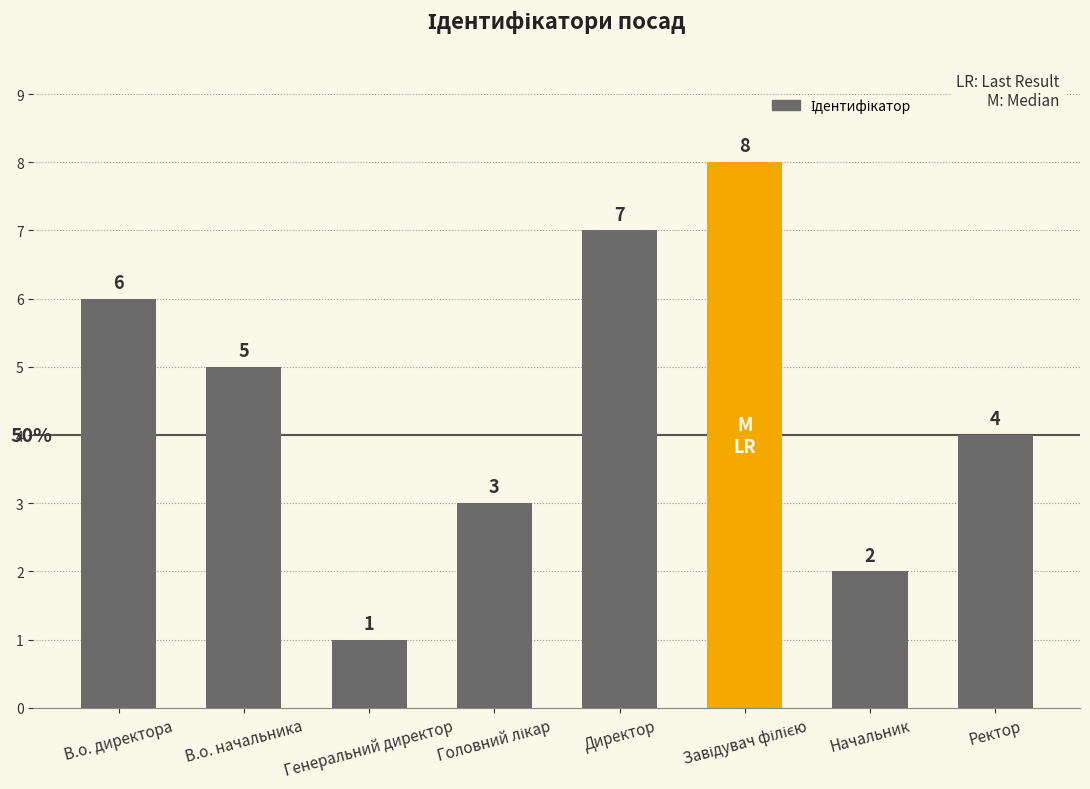

The value at Генеральний директор is 1. True or false?

True